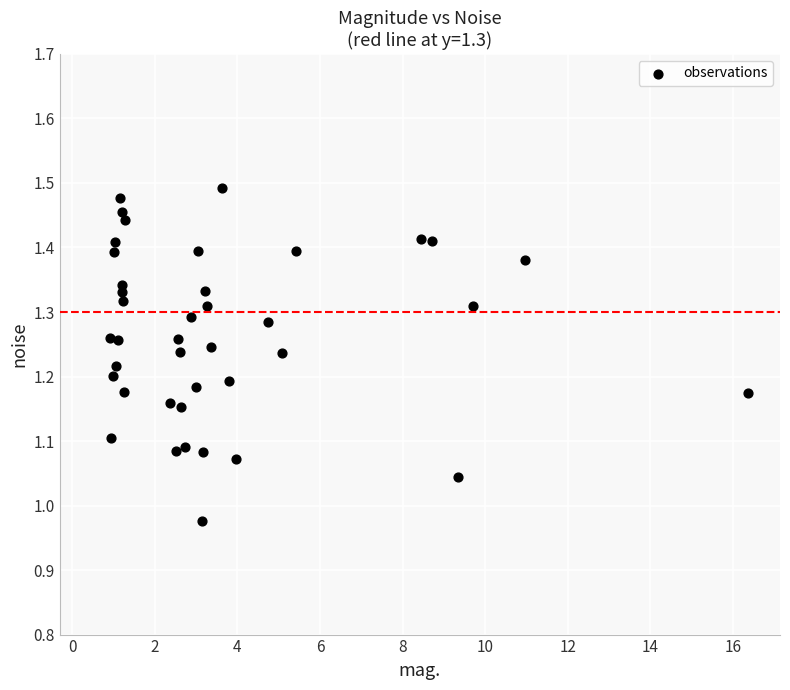

What is the range of Y values (max minus min)?

0.5